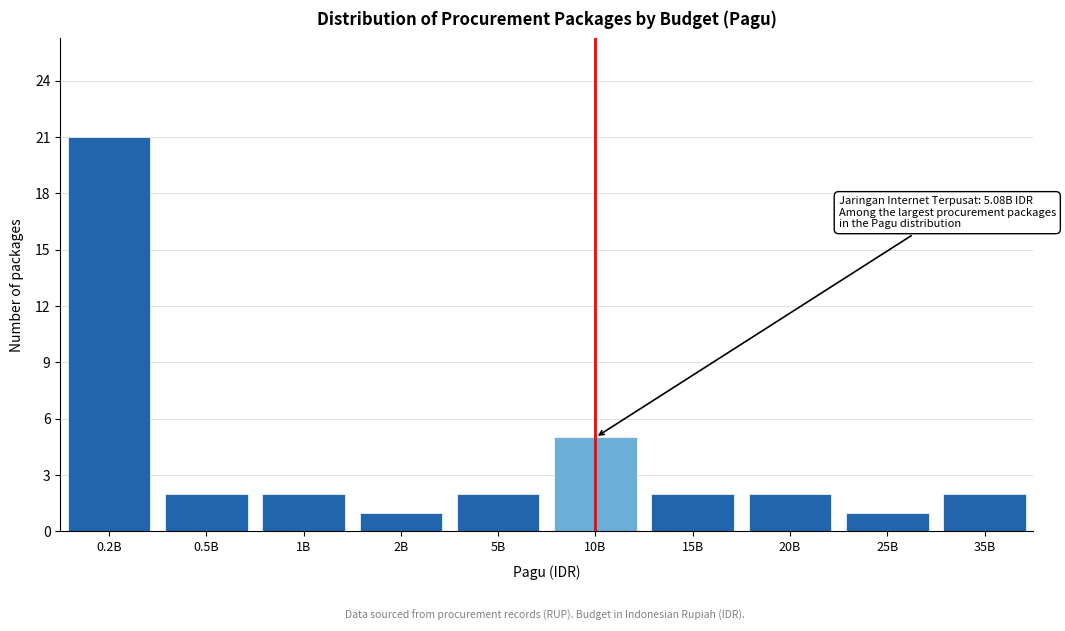

Reading right to left, list all the values displayed in this chart.

2	1	2	2	5	2	1	2	2	21